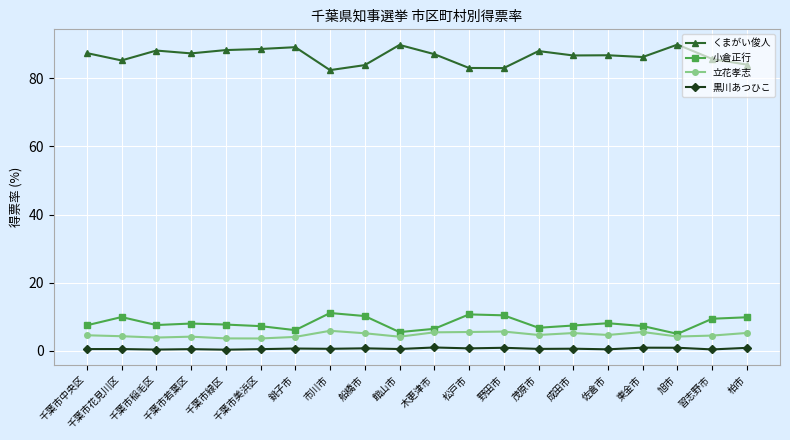

In 黒川あつひこ, how many points are lower than both neighbors (excluding endpoints)?

8